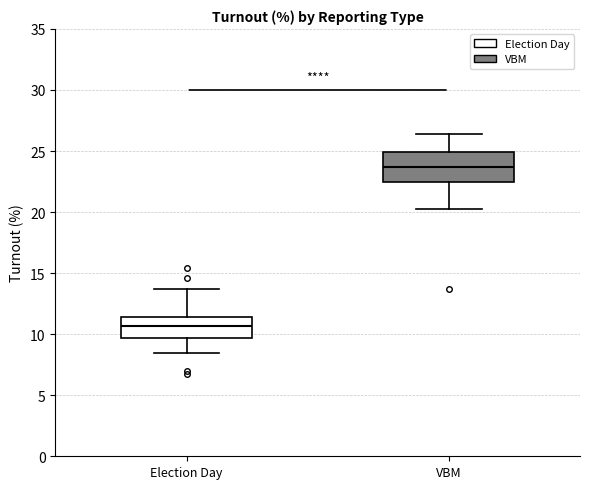

Reading left to right, transcribe this box plot: for each box, give where its median line is, the range the box spans, and where its two whiskers end, as read against the y-axis. The values are not printed on the chart, so give them approximately, as read against the axis.

Election Day: median 10.5, box 9.5 to 11.5, whiskers 8.5 to 13.5
VBM: median 23.5, box 22.5 to 25.0, whiskers 20.5 to 26.5